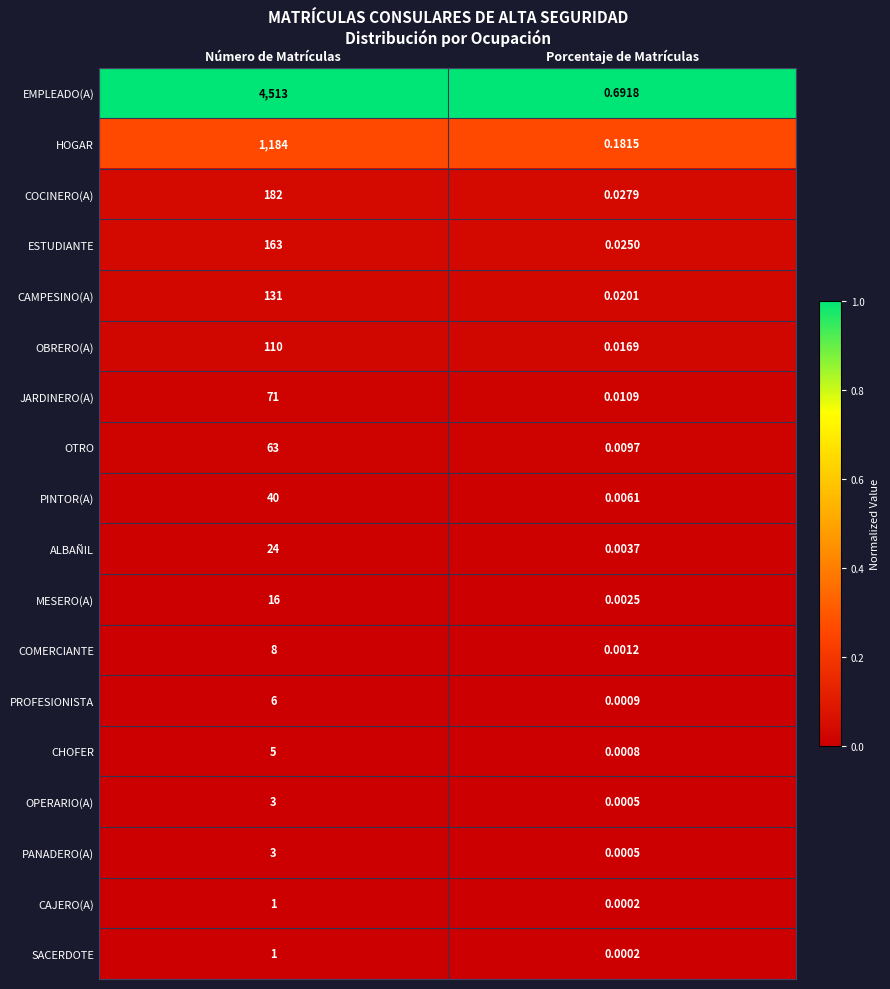

Rank the categories by JARDINERO(A) value from highest to lowest.

Número de Matrículas, Porcentaje de Matrículas